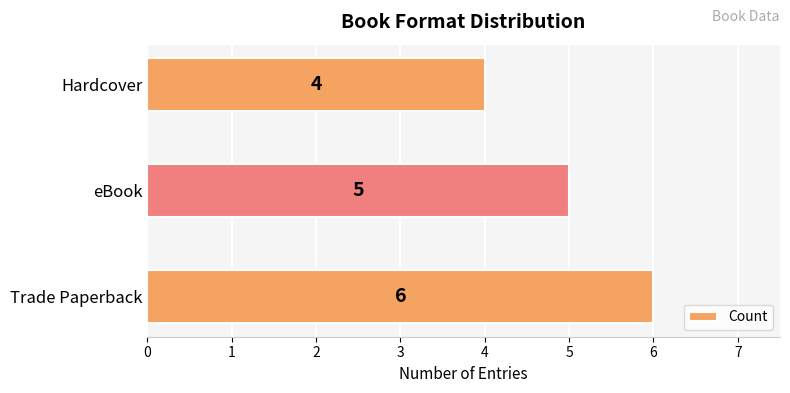

List the labels in order of value, largest first.

Trade Paperback, eBook, Hardcover